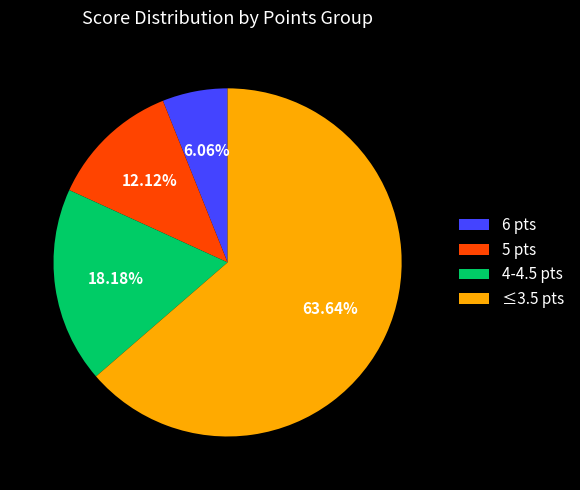

What is the largest slice in the pie chart?

≤3.5 pts